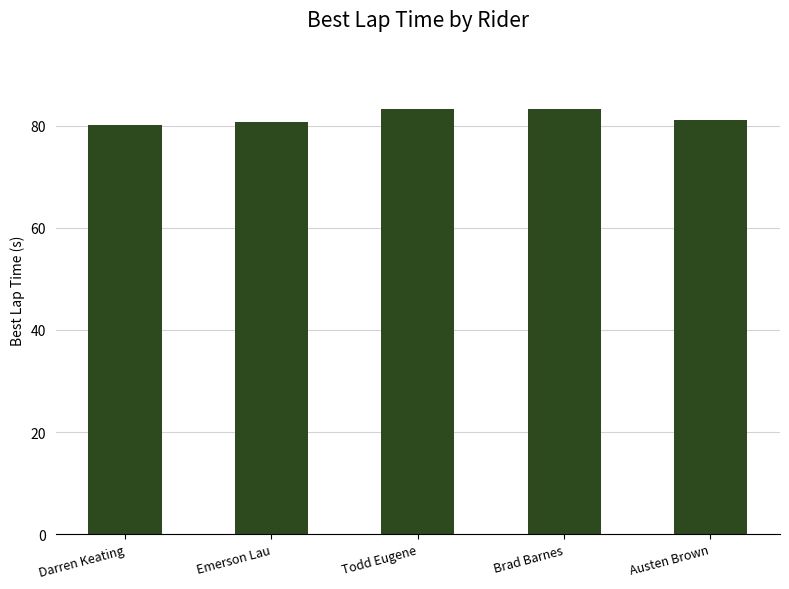

What is the ratio of the value at Darren Keating to the value at Brad Barnes?

1.0